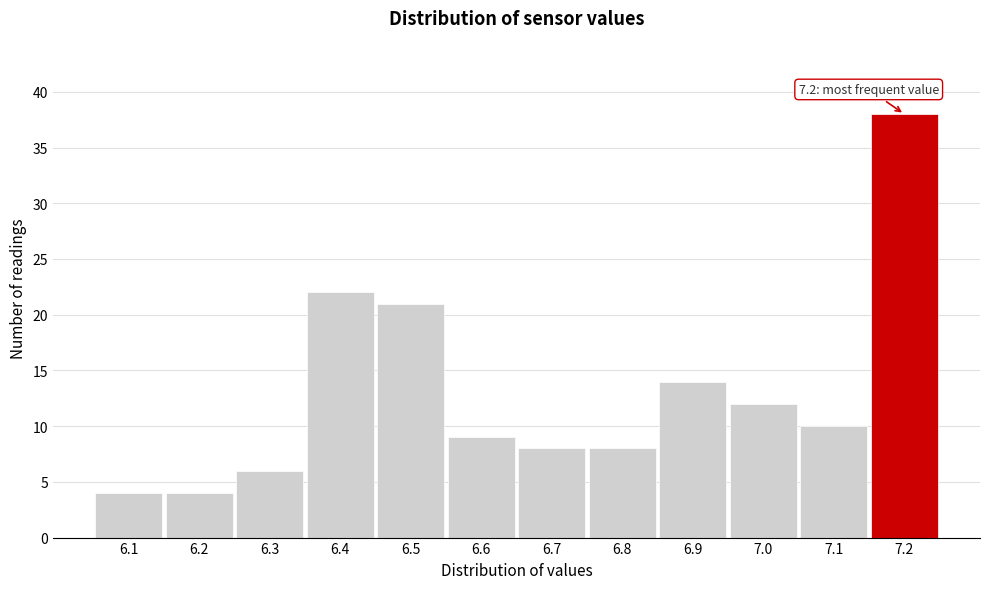

Which range on the x-axis has the tallest bar?

7.15 to 7.25